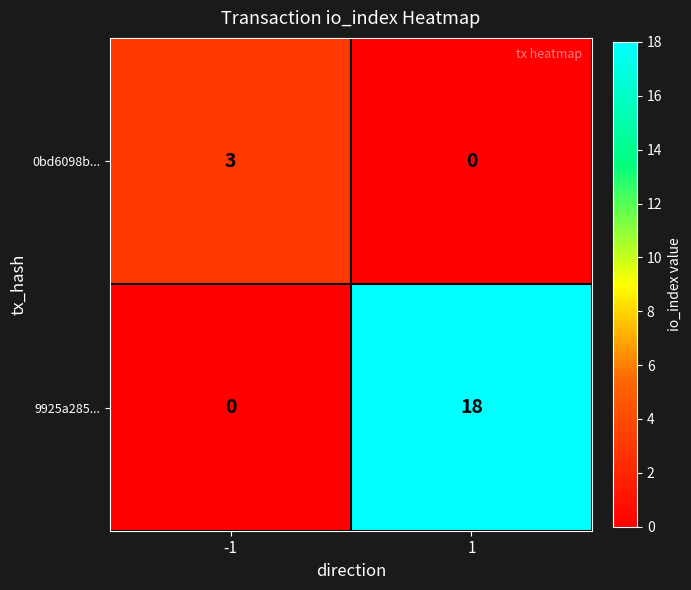

Rank the series at -1 from lowest to highest value.

9925a285..., 0bd6098b...